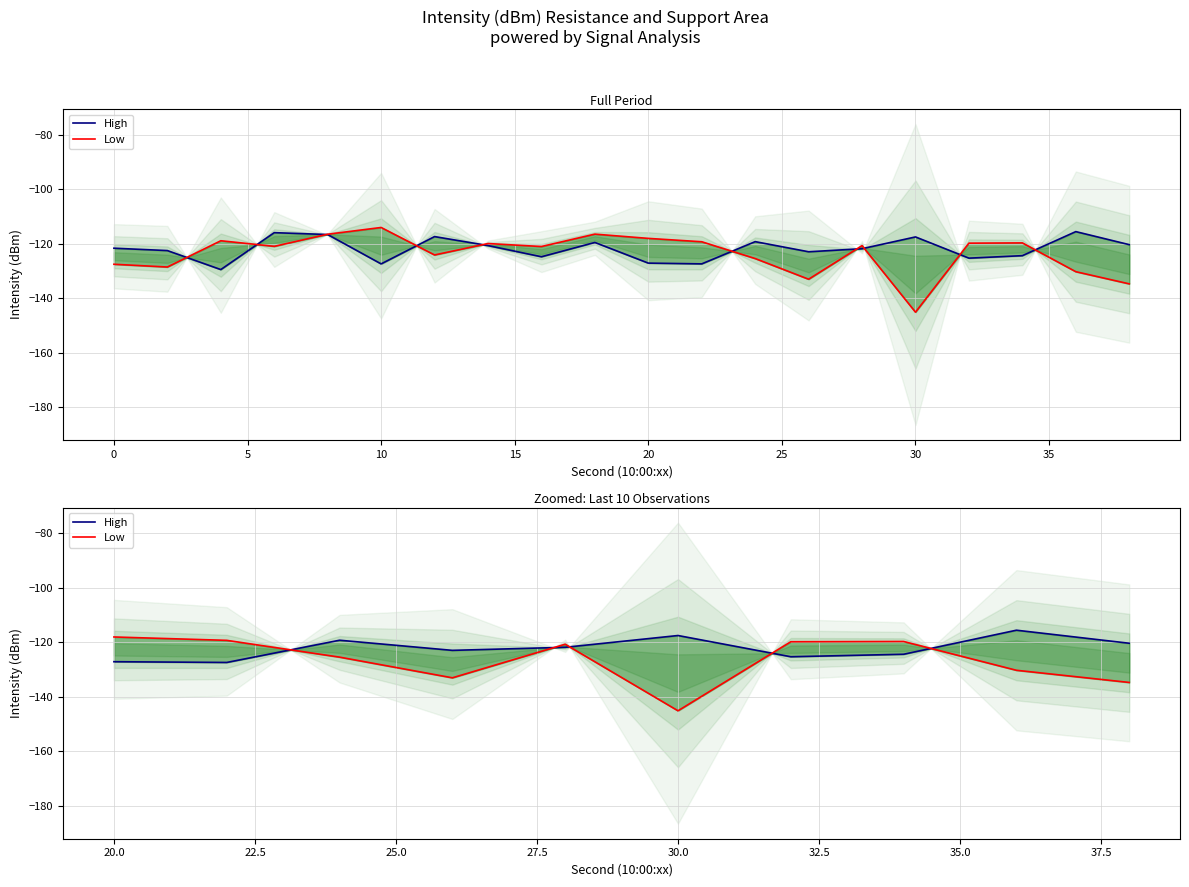

Count the number of categories in the chart.

10